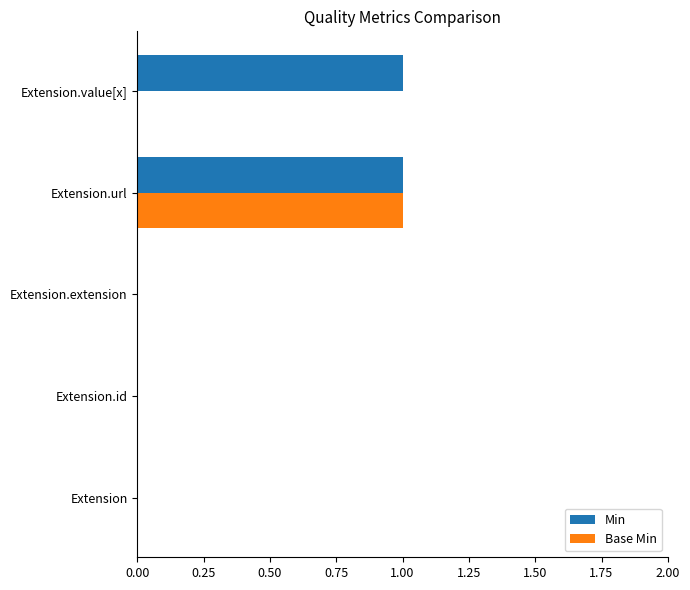

At which label does Base Min reach its peak?

Extension.url